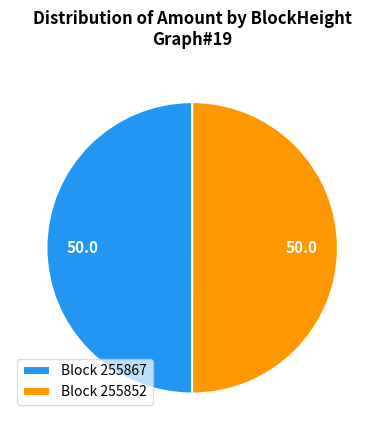

Do Block 255867 and Block 255852 together represent more than half of the pie?

Yes